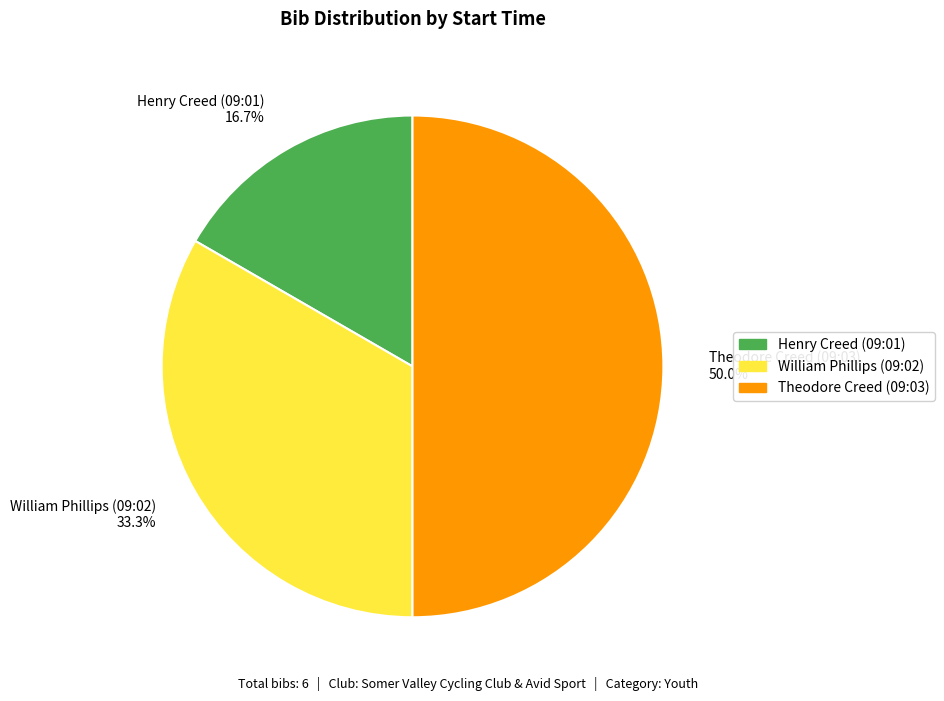

How many segments does this pie chart have?

3